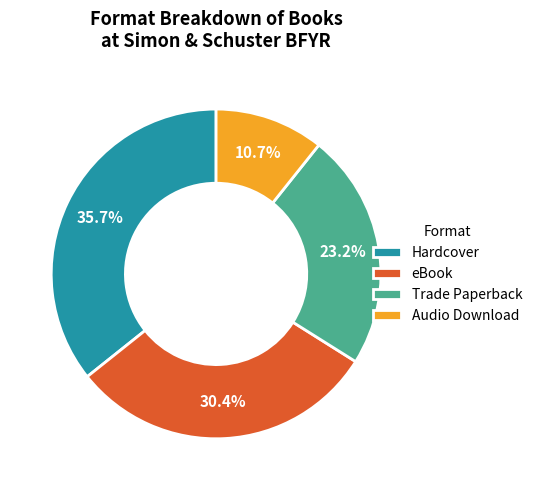

Which has a higher value, Audio Download or eBook?

eBook